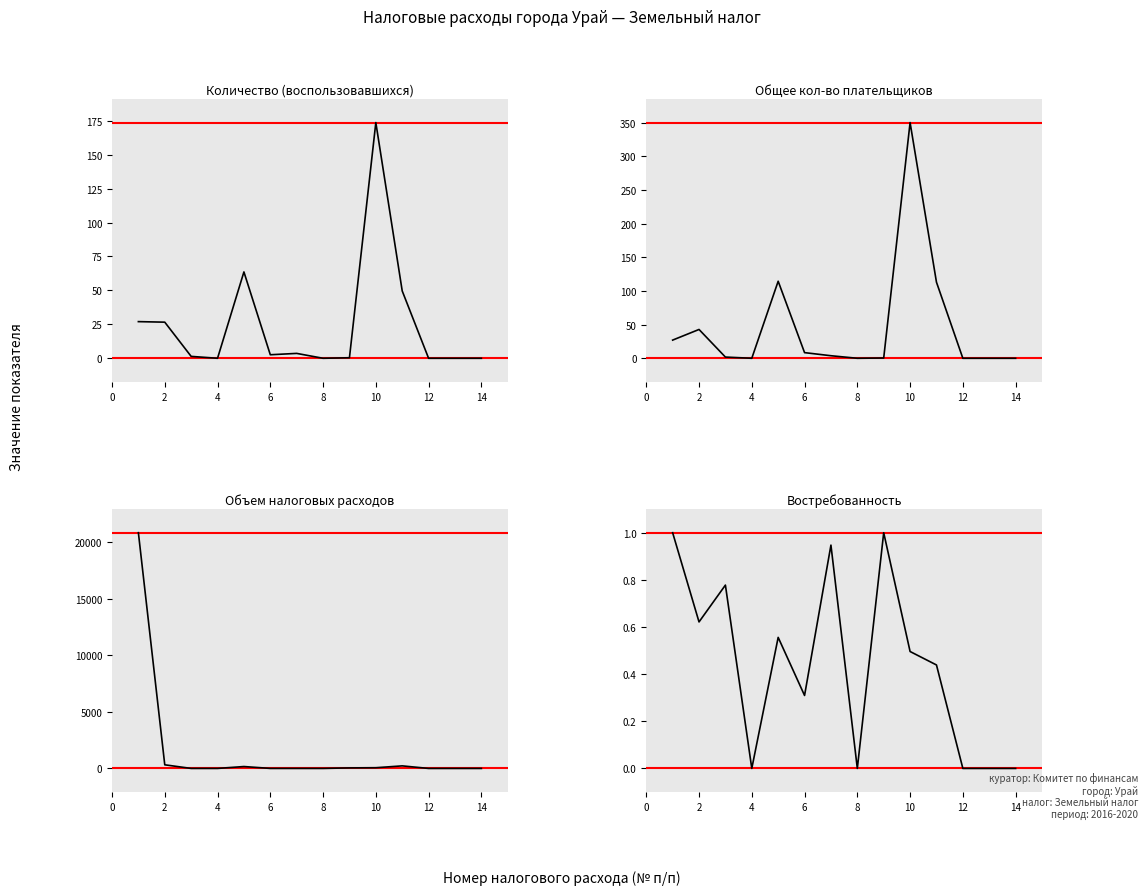

At which label is Объем налоговых расходов closest to 10403?

2